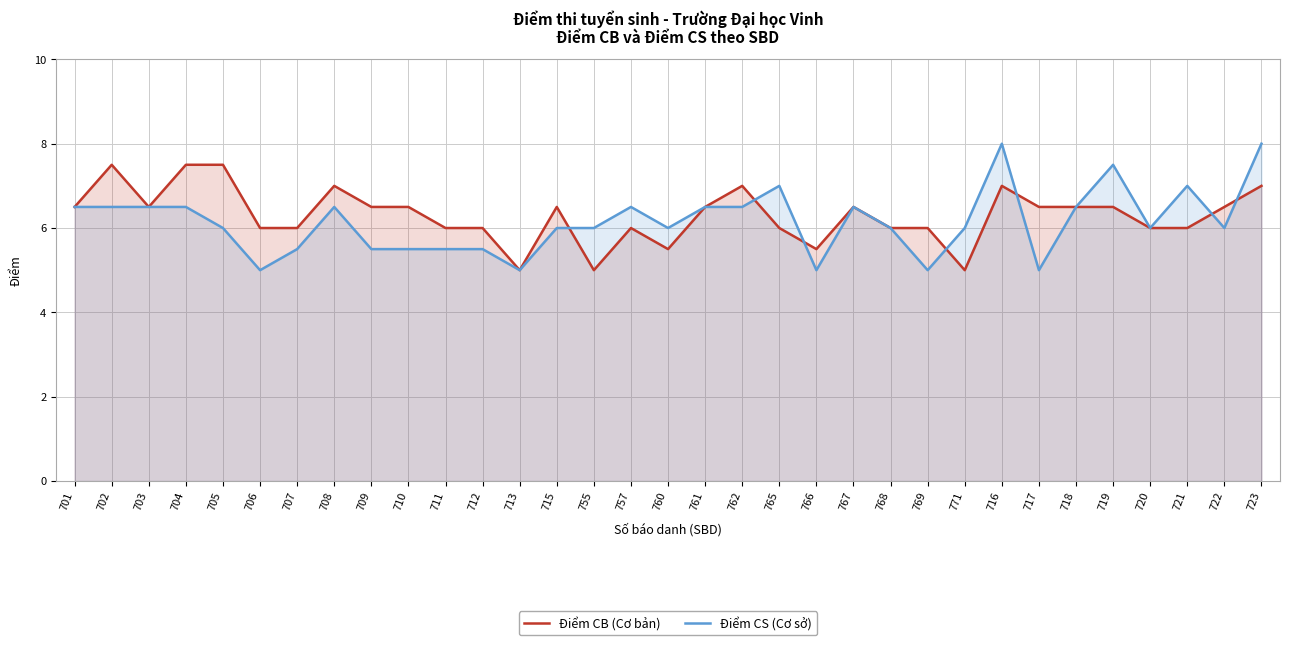

Reading left to right, extract all data points from this chart.

Điểm CB: 6.5	7.5	6.5	7.5	7.5	6.0	6.0	7.0	6.5	6.5	6.0	6.0	5.0	6.5	5.0	6.0	5.5	6.5	7.0	6.0	5.5	6.5	6.0	6.0	5.0	7.0	6.5	6.5	6.5	6.0	6.0	6.5	7.0
Điểm CS: 6.5	6.5	6.5	6.5	6.0	5.0	5.5	6.5	5.5	5.5	5.5	5.5	5.0	6.0	6.0	6.5	6.0	6.5	6.5	7.0	5.0	6.5	6.0	5.0	6.0	8.0	5.0	6.5	7.5	6.0	7.0	6.0	8.0